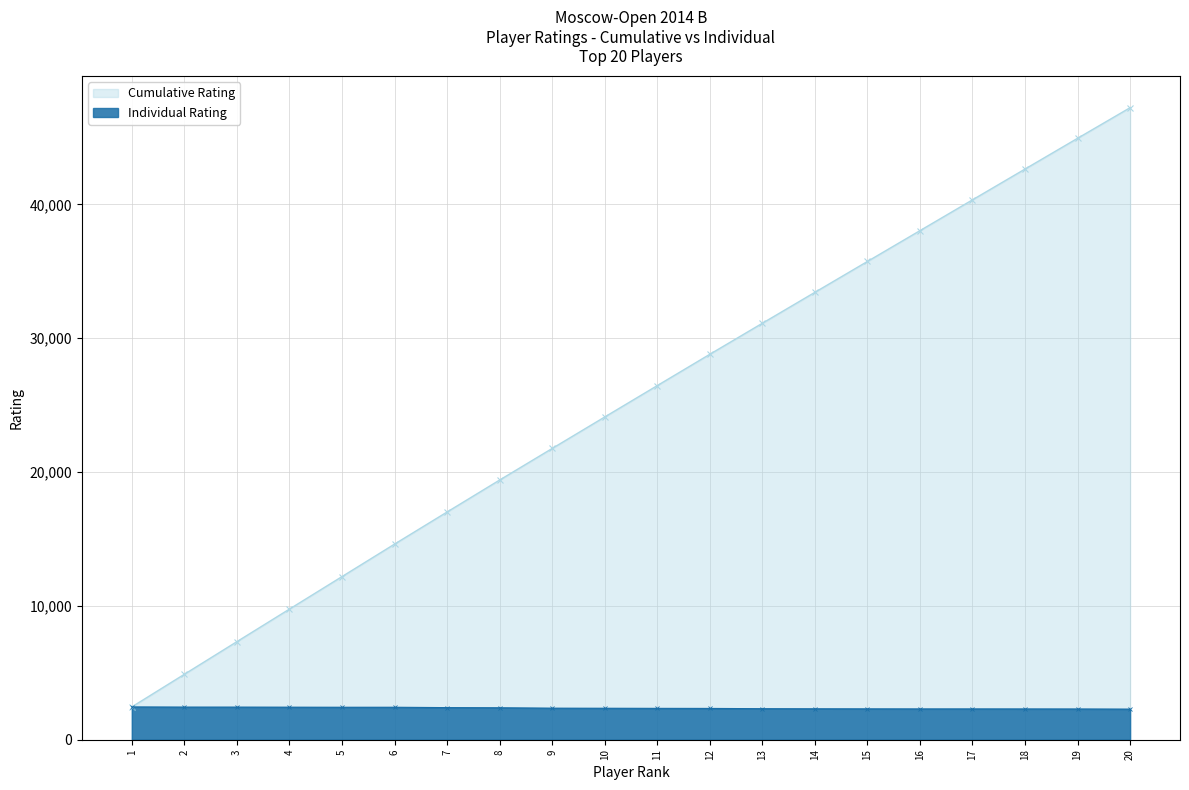

What is the change in value from 4 to 20?

-145